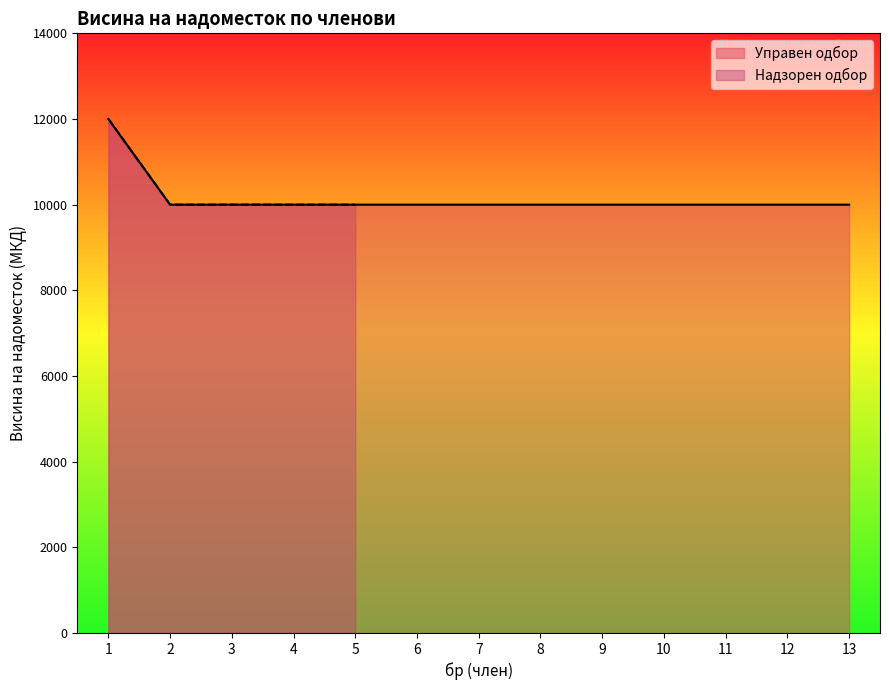

Between 6 and 13, which is larger?

6